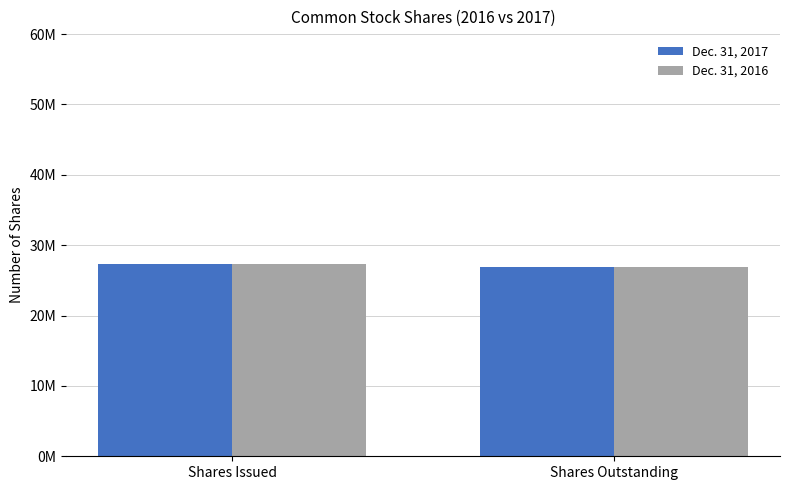

Is it true that Dec. 31, 2016 equals 26926268 at Shares Outstanding?

True